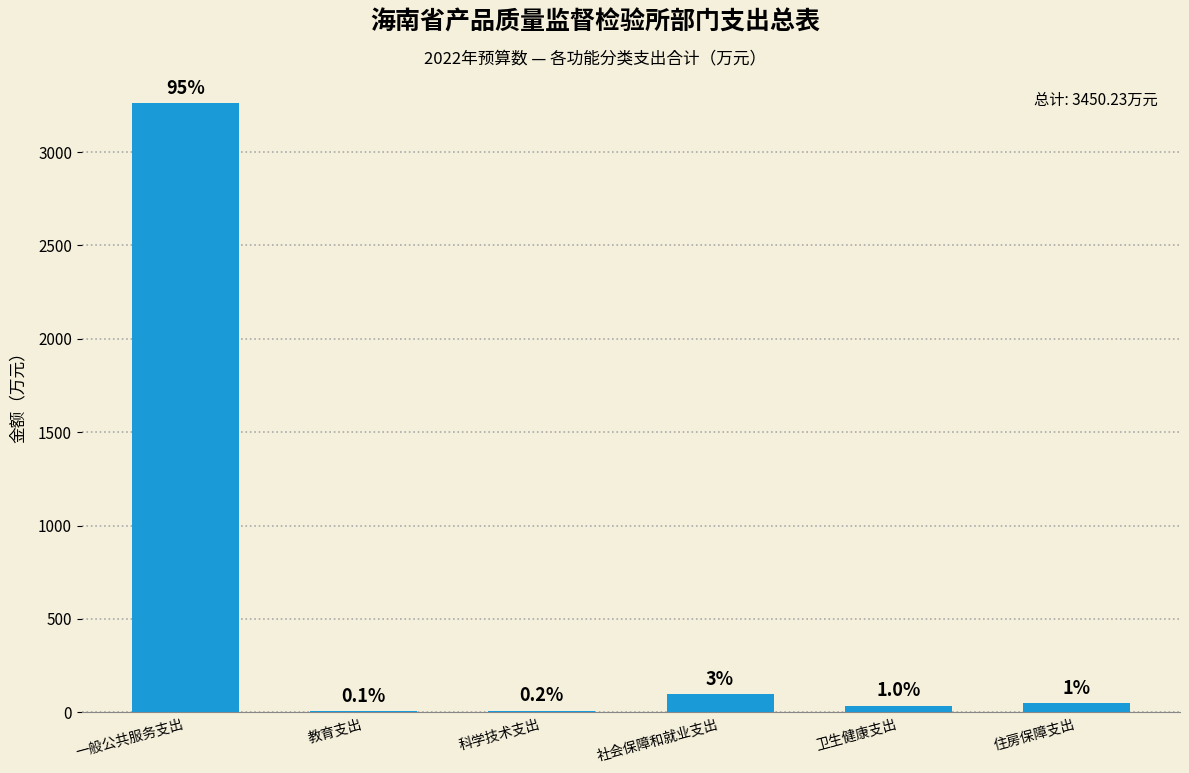

List the labels in order of value, smallest first.

教育支出, 科学技术支出, 卫生健康支出, 住房保障支出, 社会保障和就业支出, 一般公共服务支出